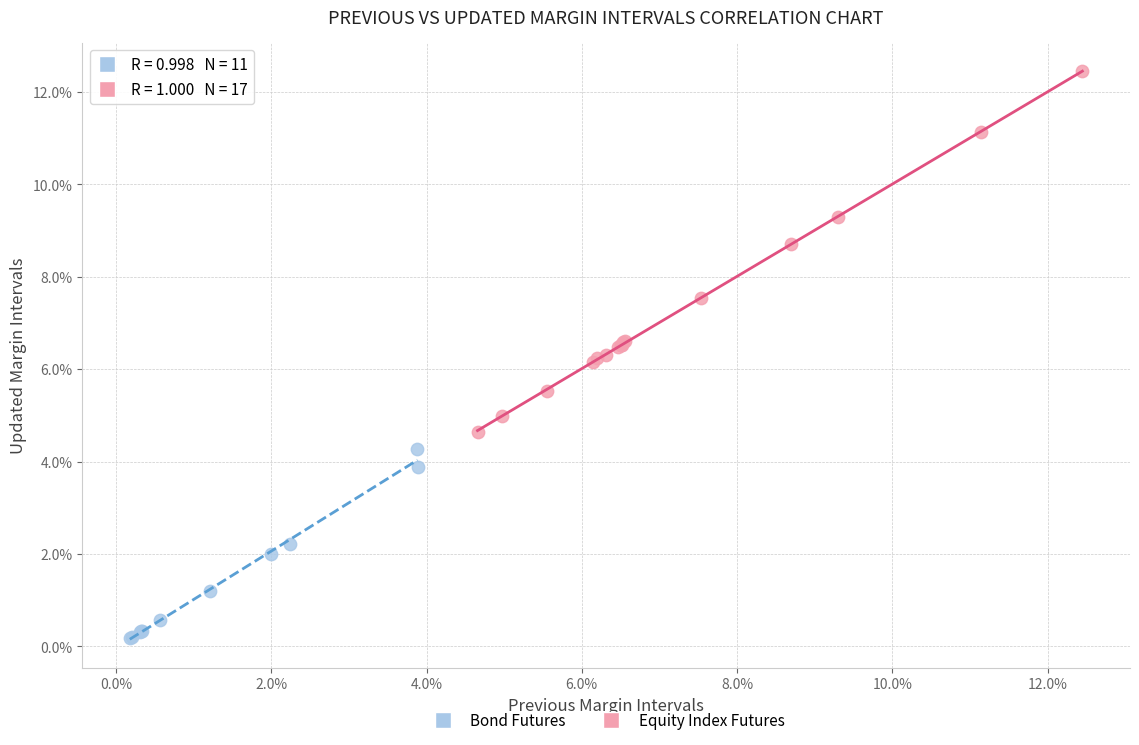

What are all the series names shown in the legend?

Bond Futures, Equity Index Futures